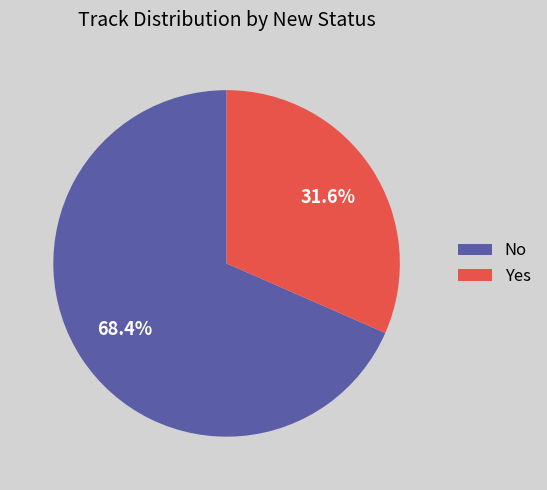

To the nearest percent, what percentage of the pie is Yes?

32%